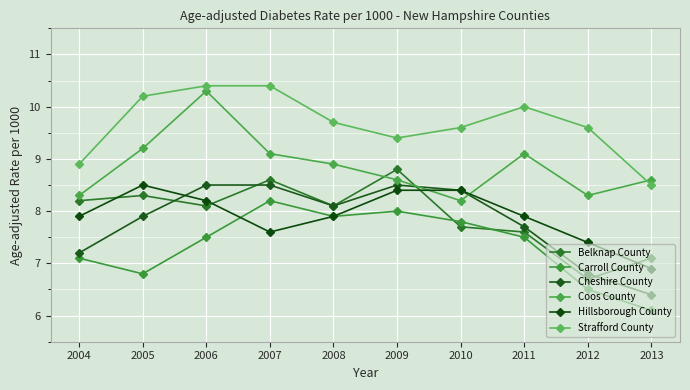

What is the difference between the maximum and minimum values in the Hillsborough County series?

1.6